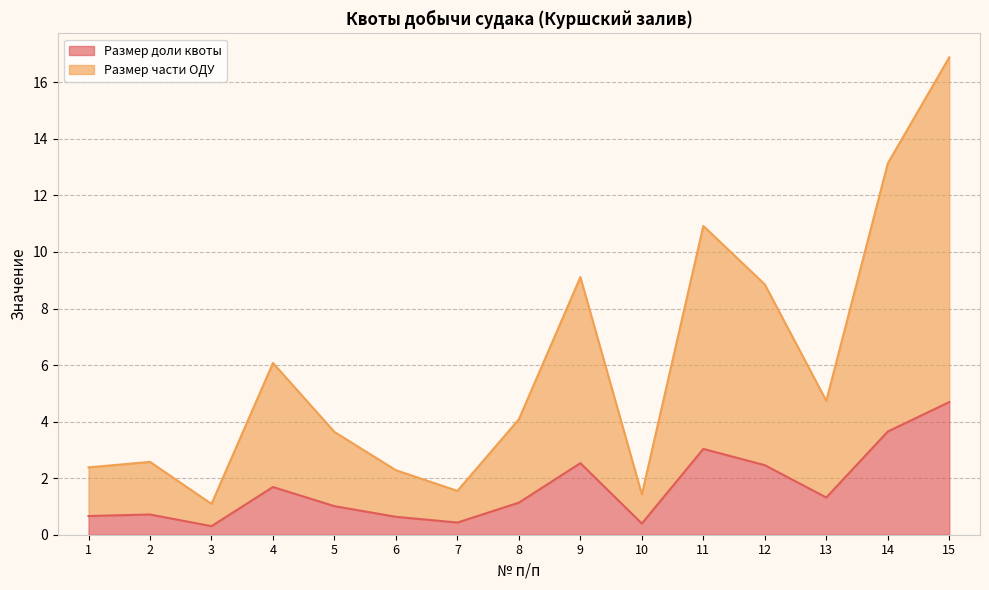

At which category is the sum across all series the highest?

15